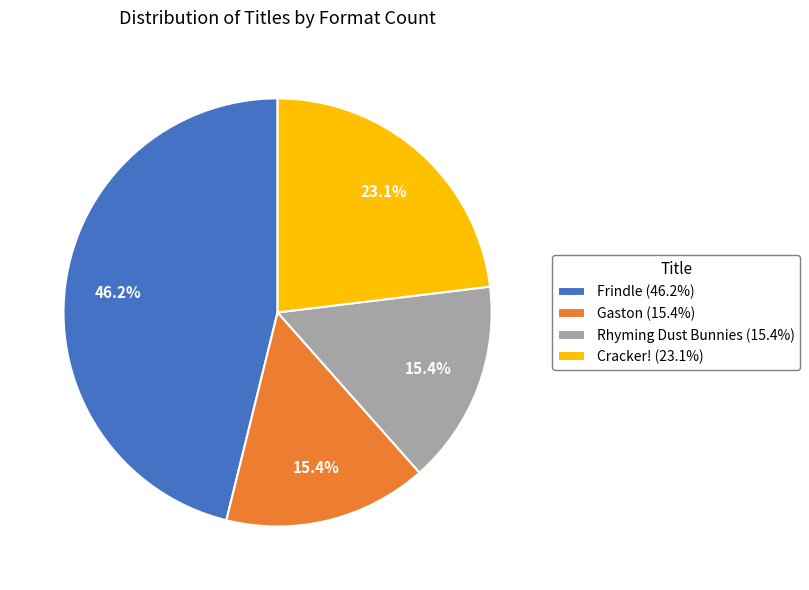

Which slice is the largest?

Frindle